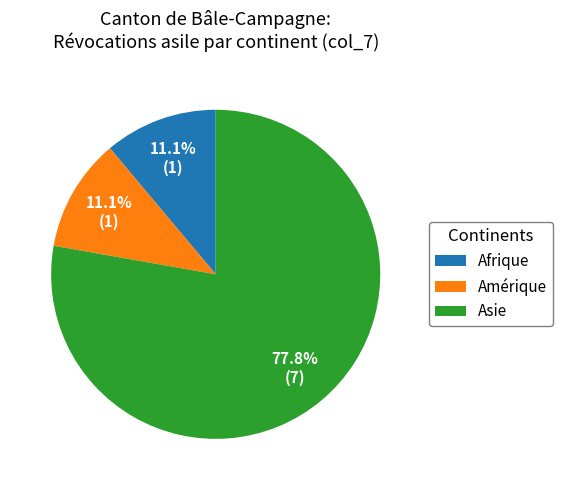

Combined, what portion of the pie is Afrique and Amérique?

22.2%